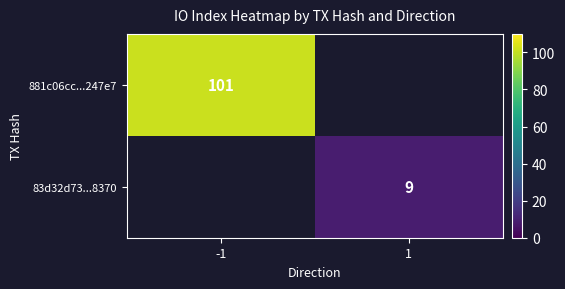

The value of 83d32d73...8370 at 1 is 9. True or false?

True